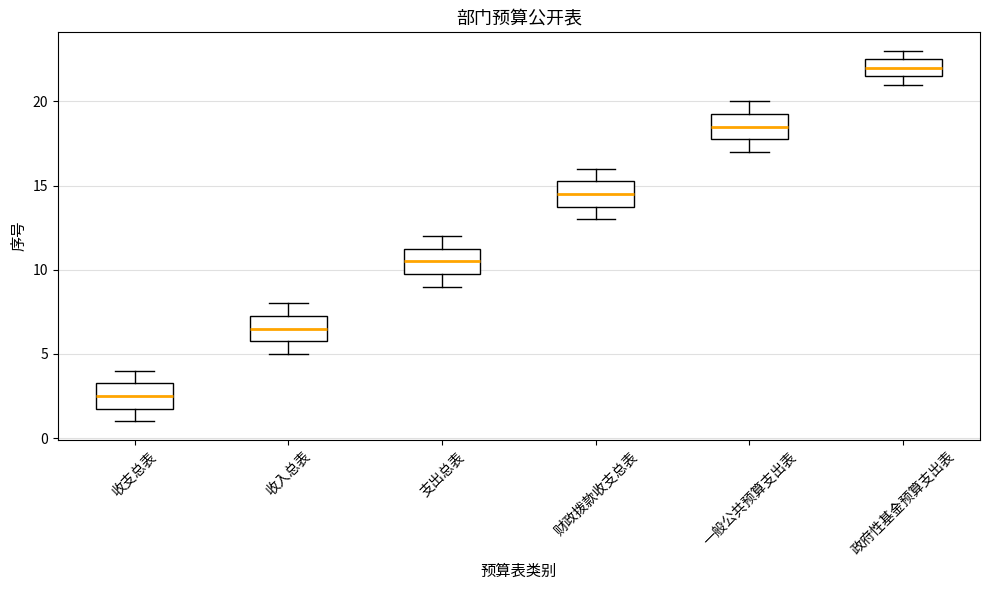

Which box has the highest median line?

政府性基金预算支出表